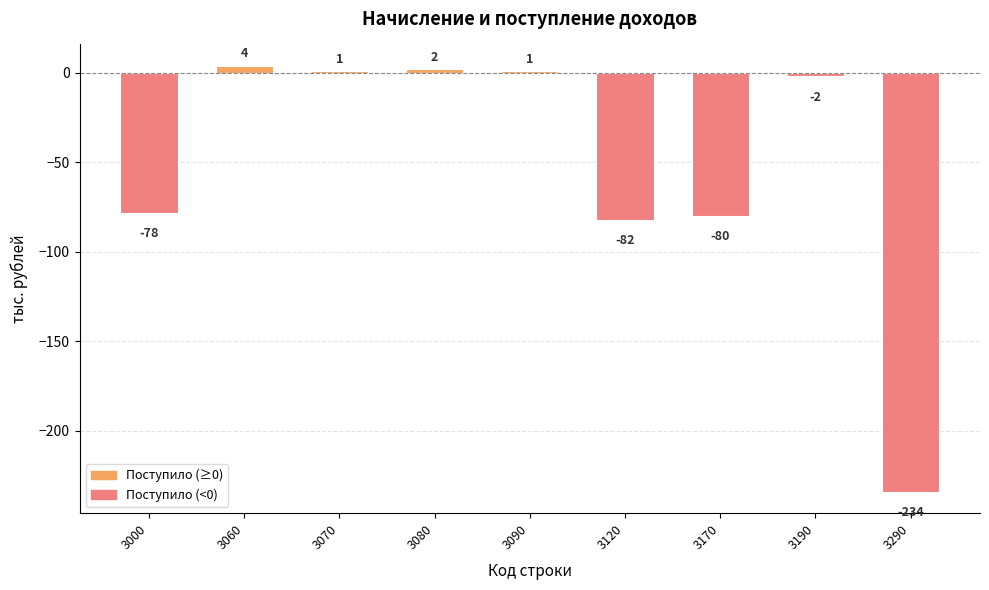

Between 3090 and 3190, which is larger?

3090